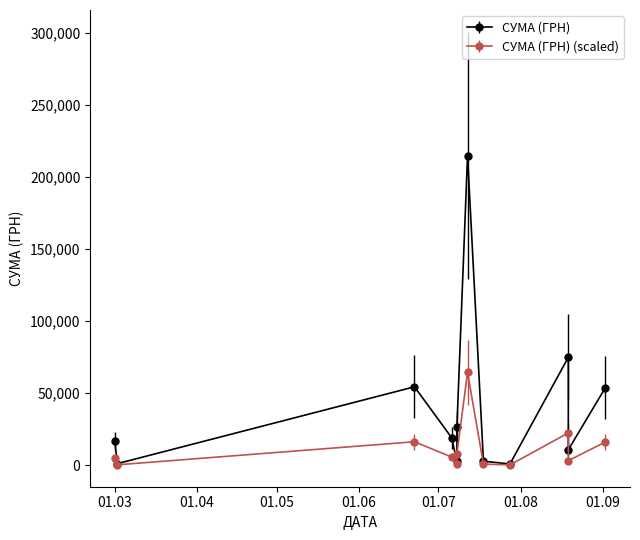

The chart shows a value of 214998.6 at 12.07.2016. True or false?

True